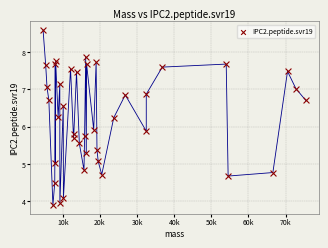

What is the range of Y values (max minus min)?

4.7